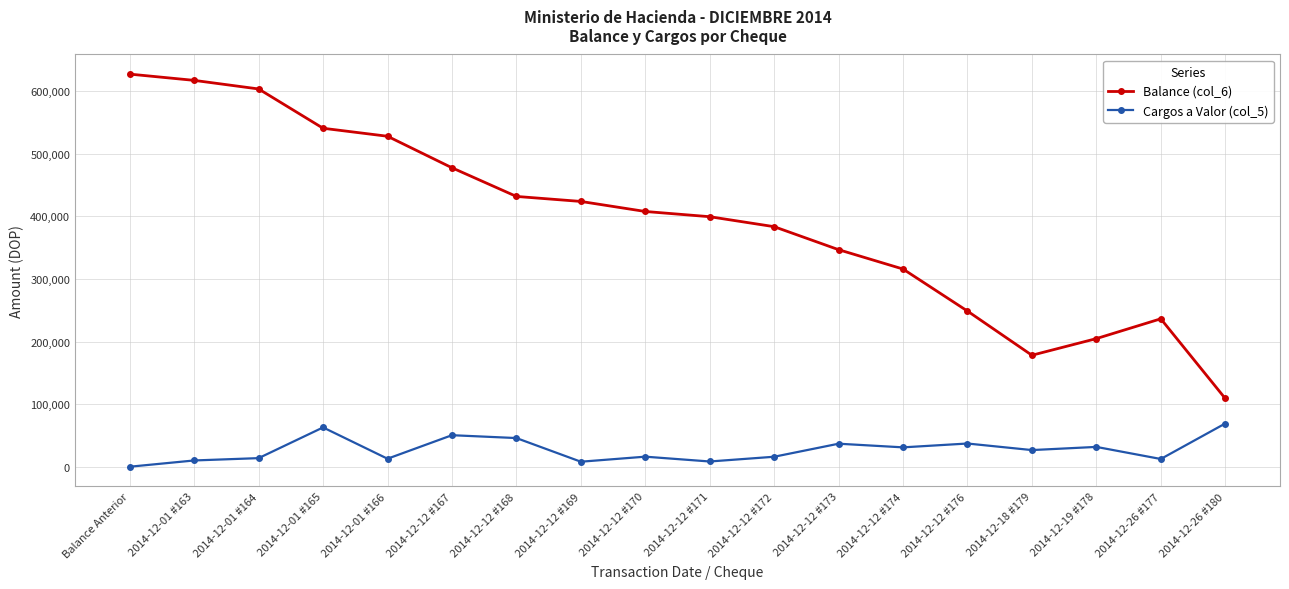

What is the label of the 8th point from the left?

2014-12-12 #169